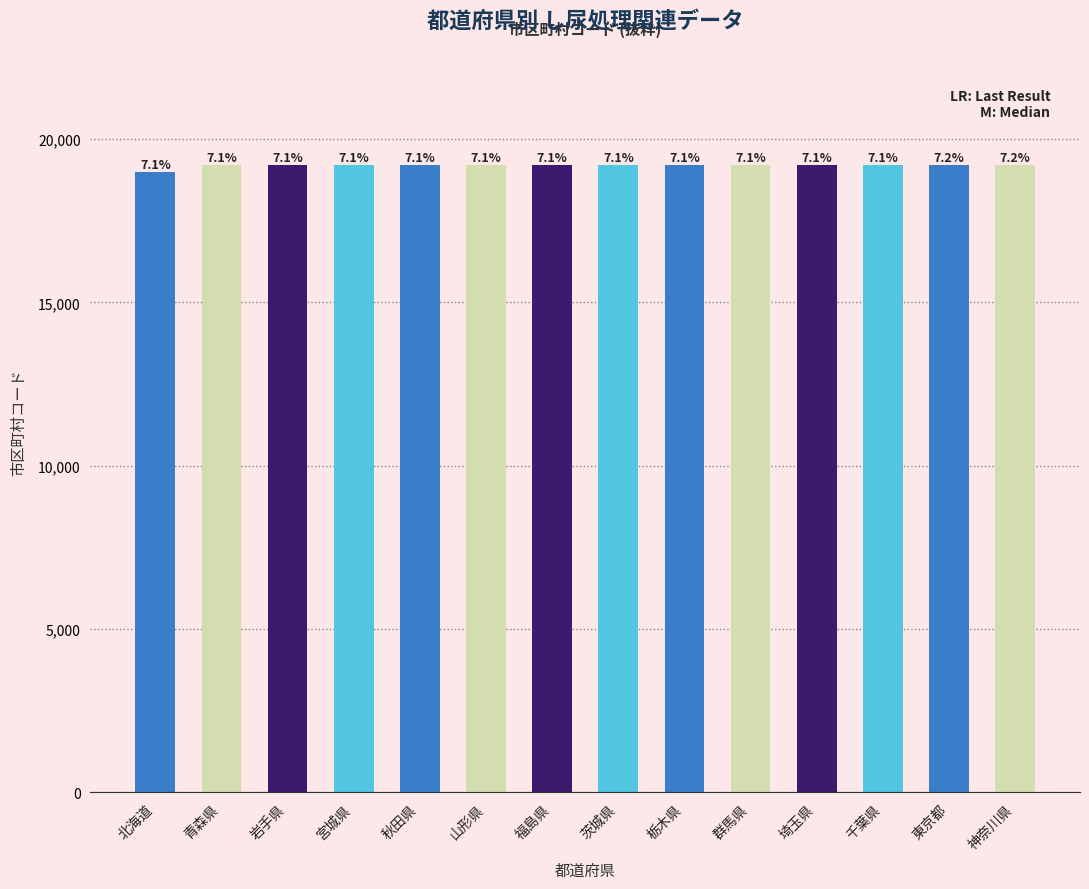

Rank the categories by value from lowest to highest.

北海道, 青森県, 岩手県, 宮城県, 秋田県, 山形県, 福島県, 茨城県, 栃木県, 群馬県, 埼玉県, 千葉県, 東京都, 神奈川県